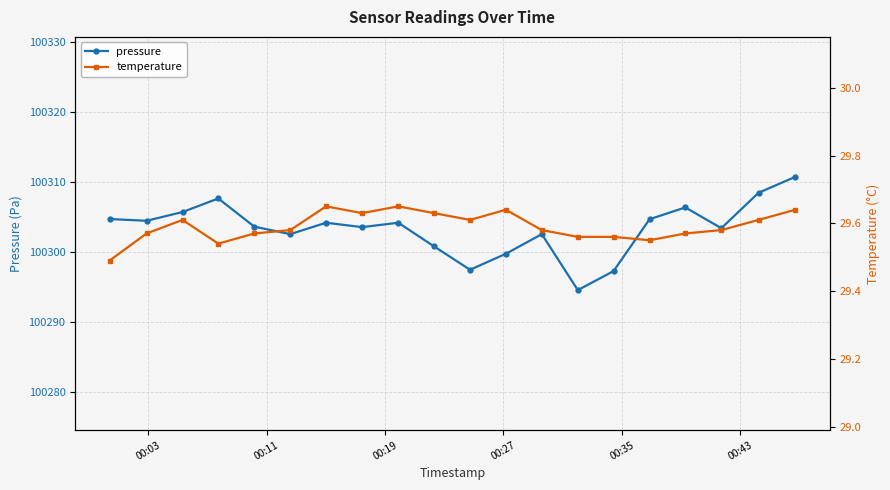

The temperature series shows 29.6 at 00:19. True or false?

True